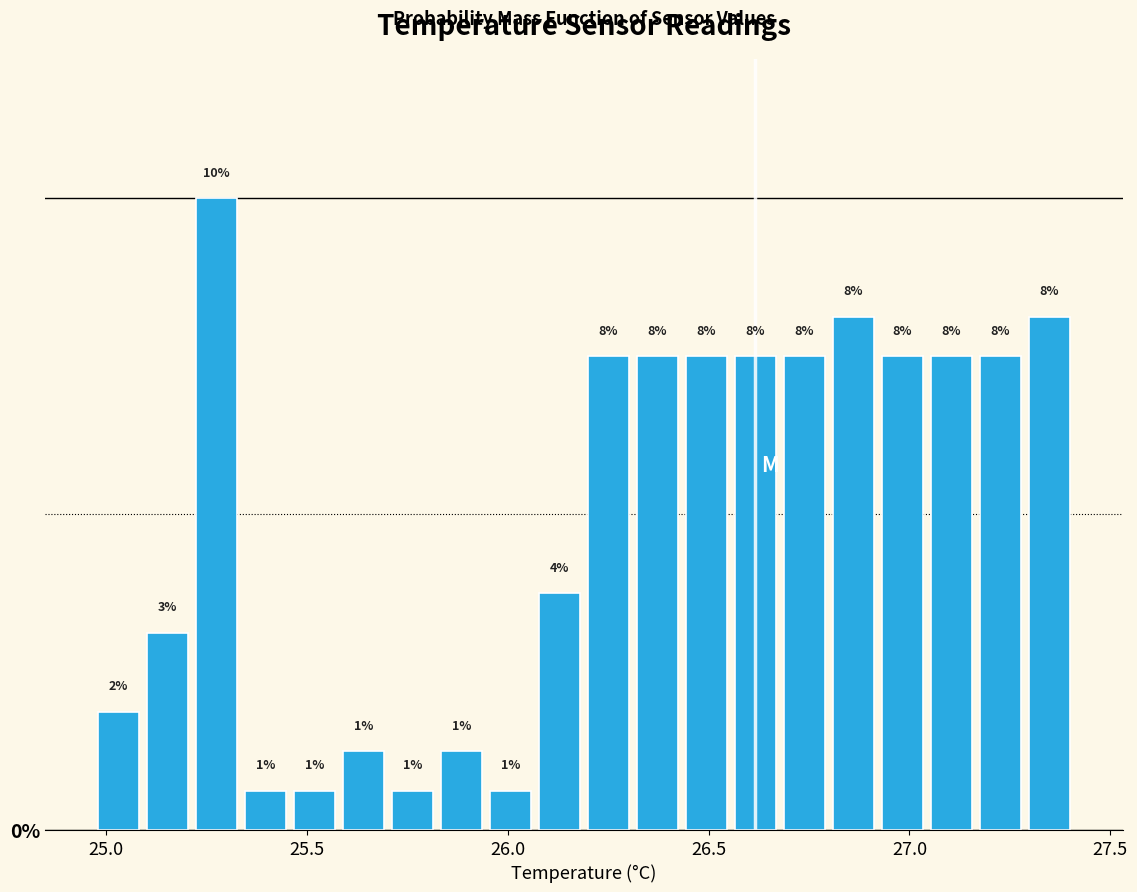

Read against the x-axis, roughly where is the centre of the tallest bar?

25.30